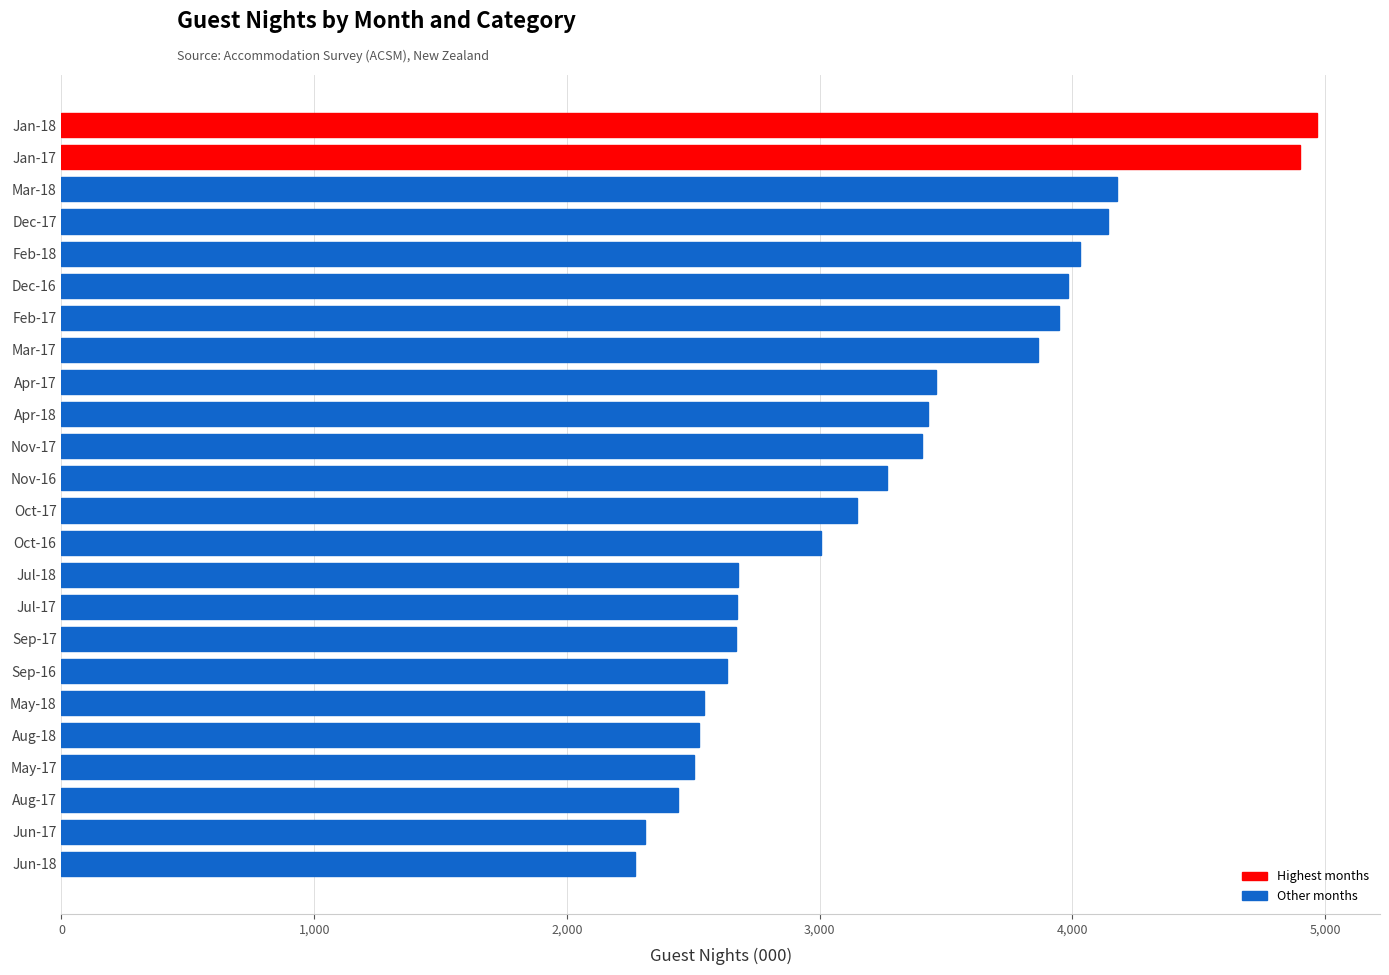

What is the ratio of the value at May-17 to the value at Sep-16?

0.9